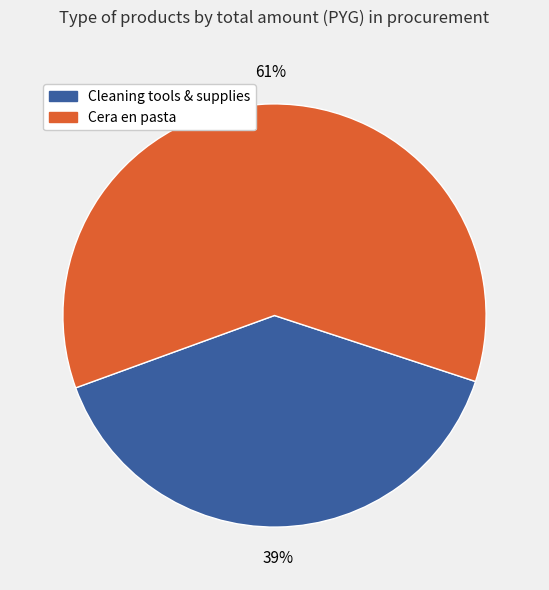

Is there a majority slice in this chart?

Yes